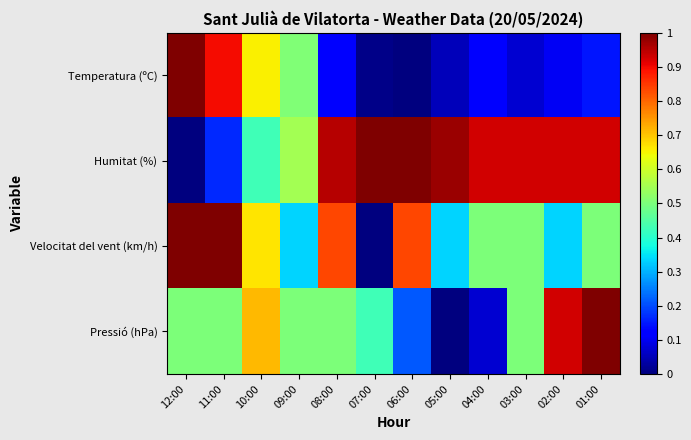

What is the spread (max minus min) of values at 05:00?

1.0